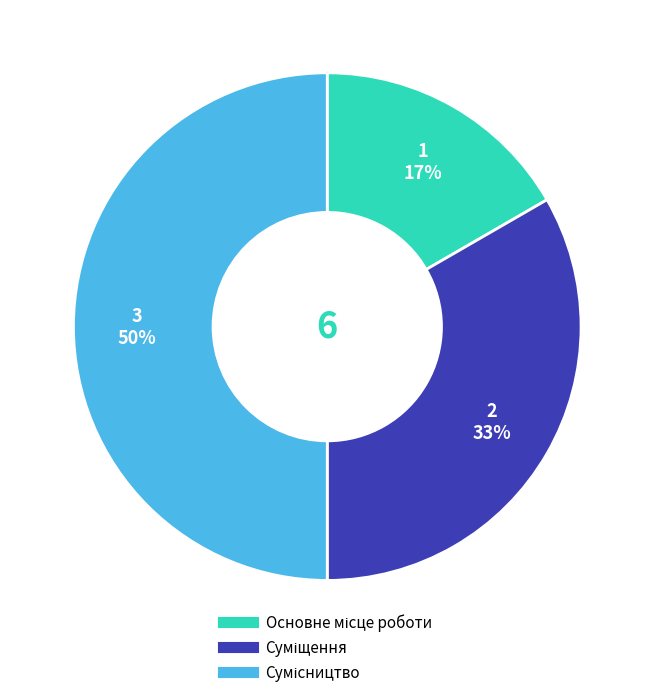

To the nearest percent, what is the average slice percentage?

33%